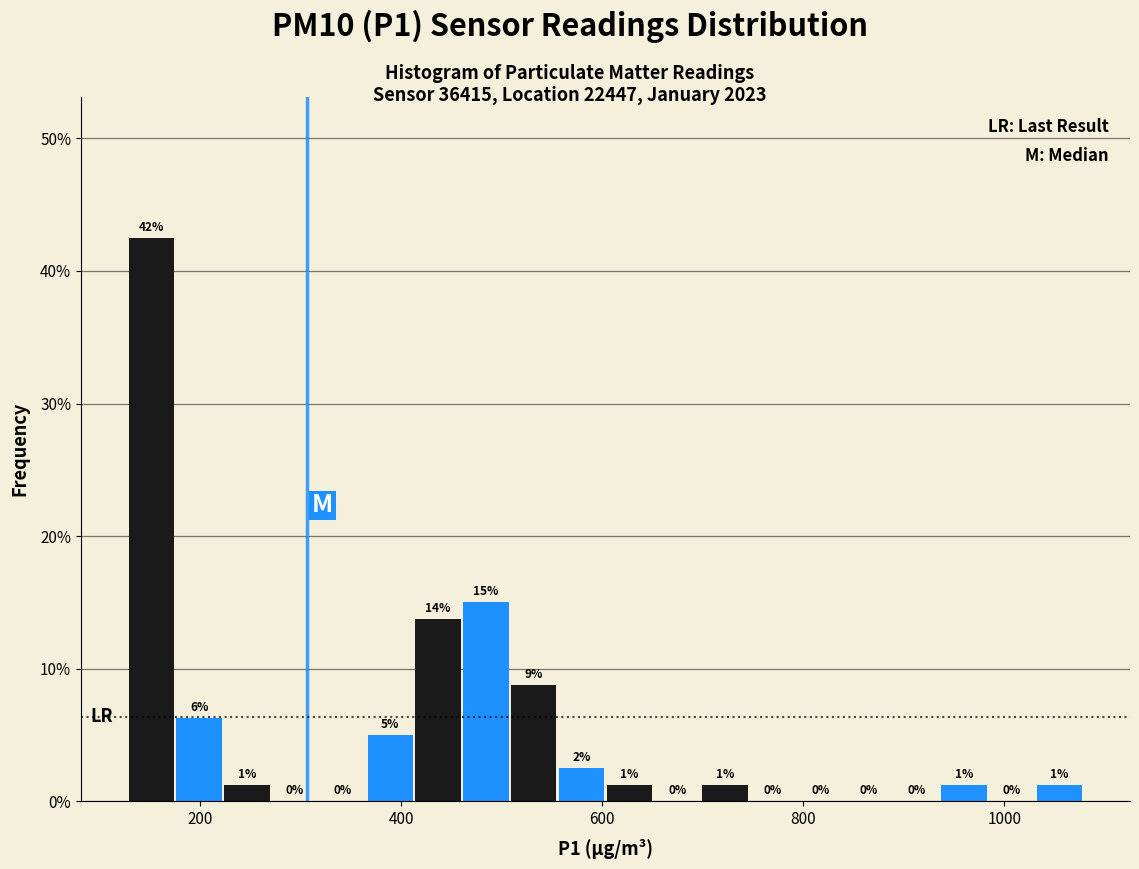

Around what value on the x-axis is the tallest bar? Give the approximate position of its centre, as read against the axis.

160